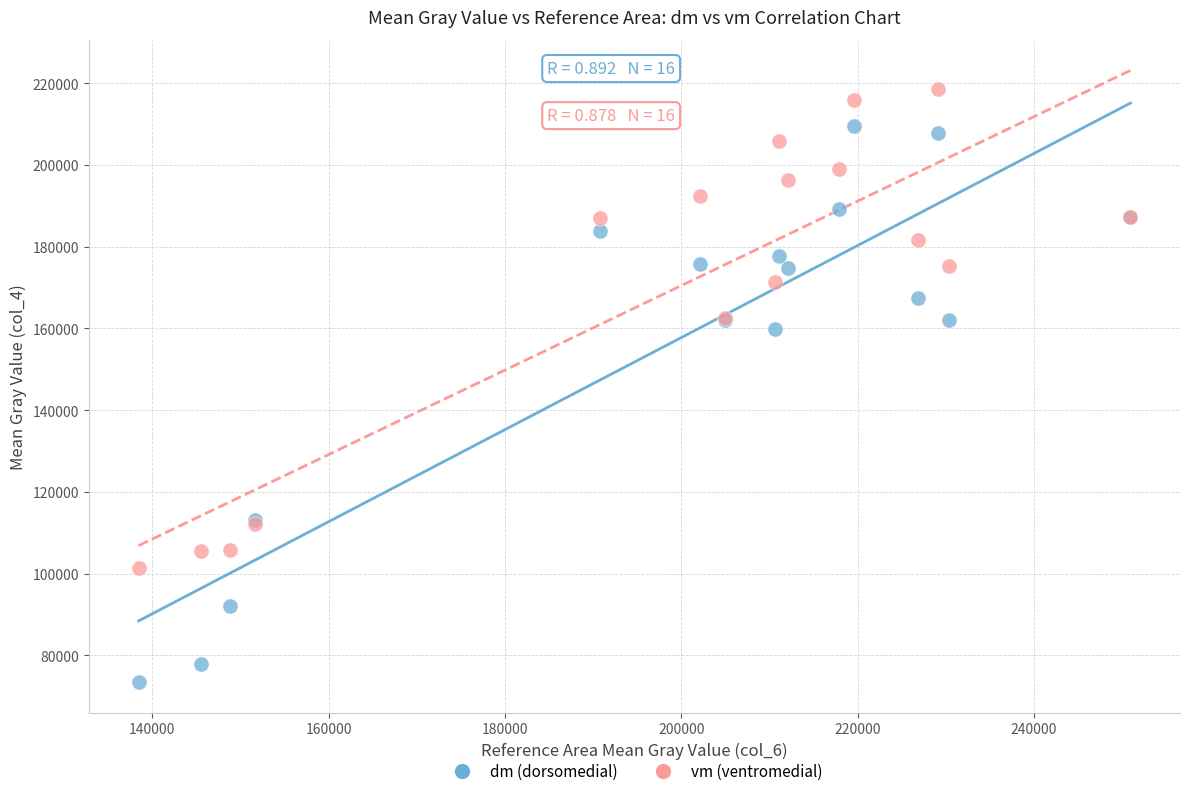

What are all the series names shown in the legend?

dm (dorsomedial), vm (ventromedial)